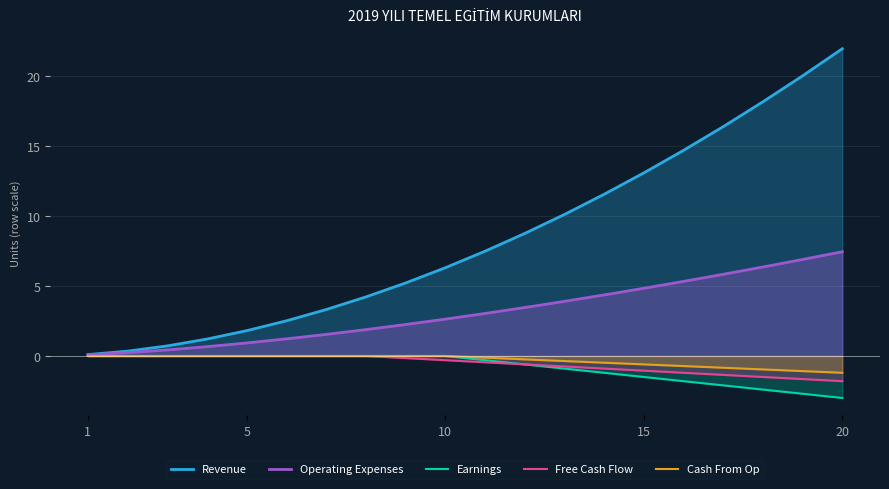

What is the difference between the Operating Expenses values at 5 and 15?

3.9